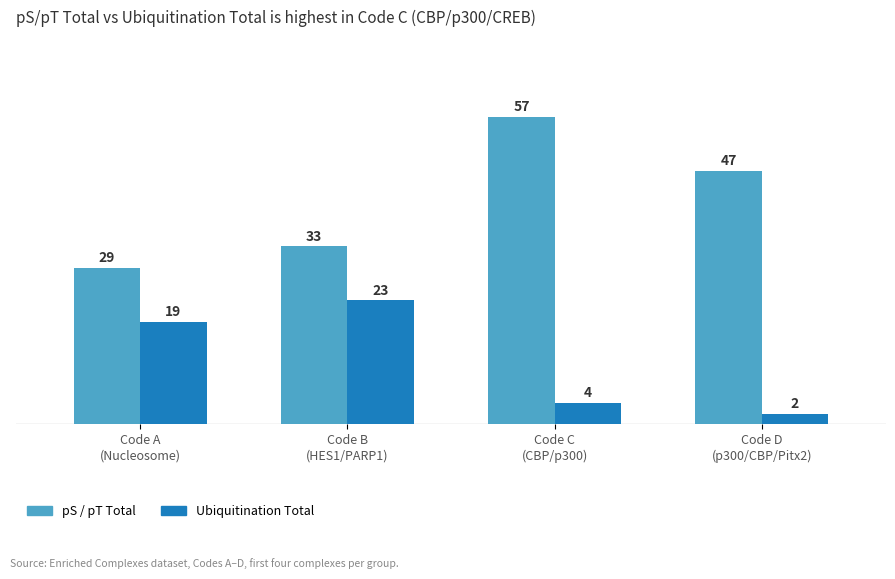

Reading right to left, transcribe all the data shown in this chart.

pS / pT Total: Code D
(p300/CBP/Pitx2)=47	Code C
(CBP/p300)=57	Code B
(HES1/PARP1)=33	Code A
(Nucleosome)=29
Ubiquitination Total: Code D
(p300/CBP/Pitx2)=2	Code C
(CBP/p300)=4	Code B
(HES1/PARP1)=23	Code A
(Nucleosome)=19